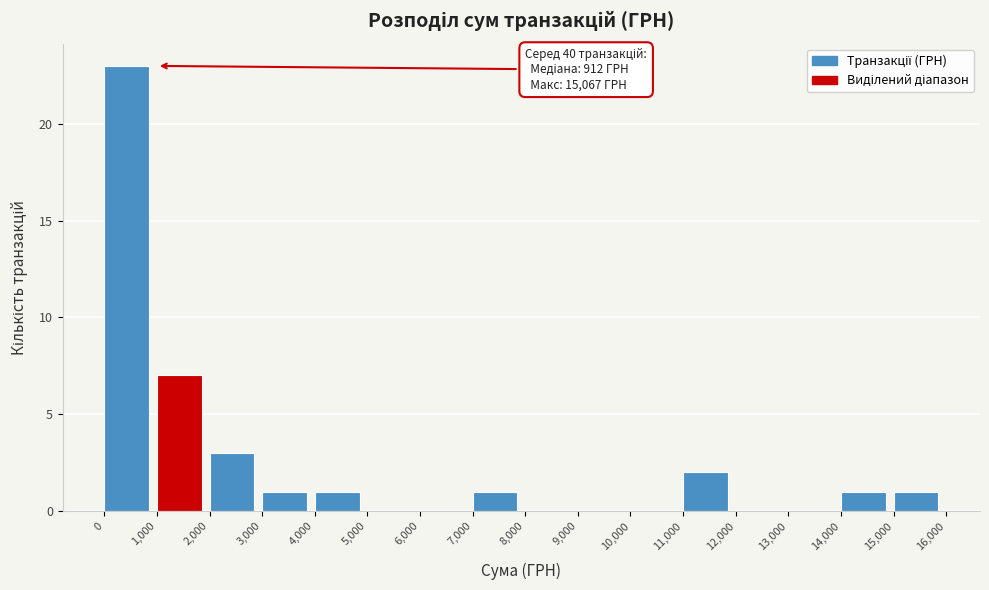

Which range on the x-axis has the tallest bar?

0 to 1,000